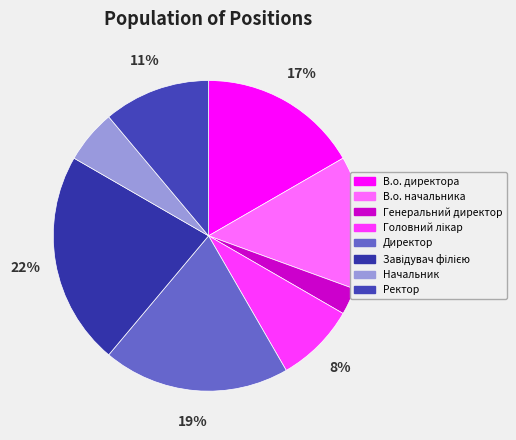

The Генеральний директор slice represents 1% of the pie. True or false?

False